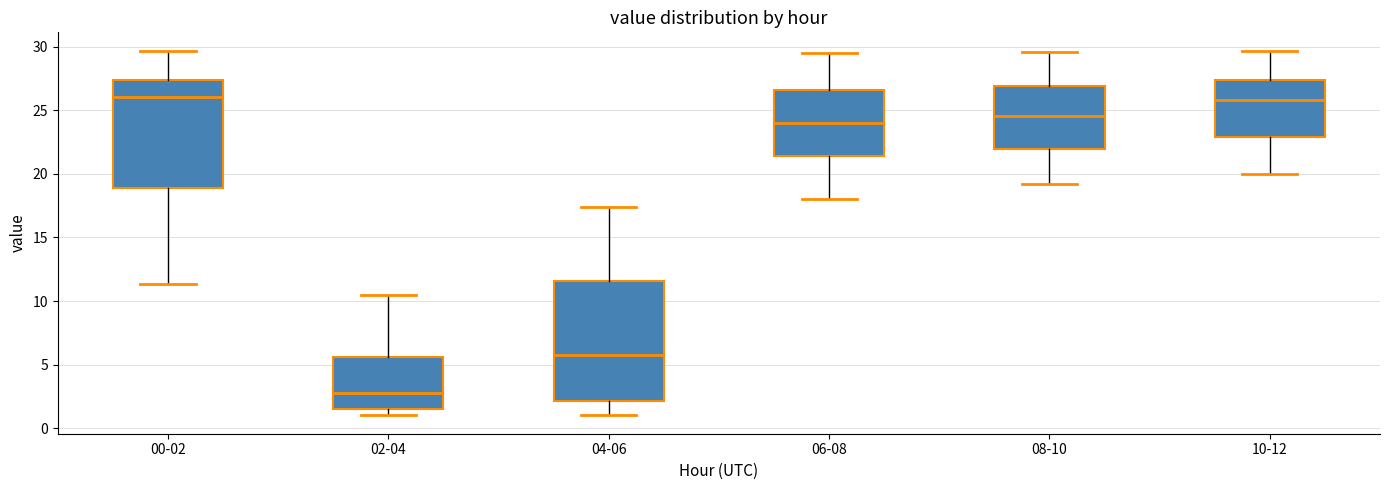

Where is the lower edge of the box for 00-02 on the y-axis? The values are not printed on the chart, so give them approximately, as read against the axis.

19.0